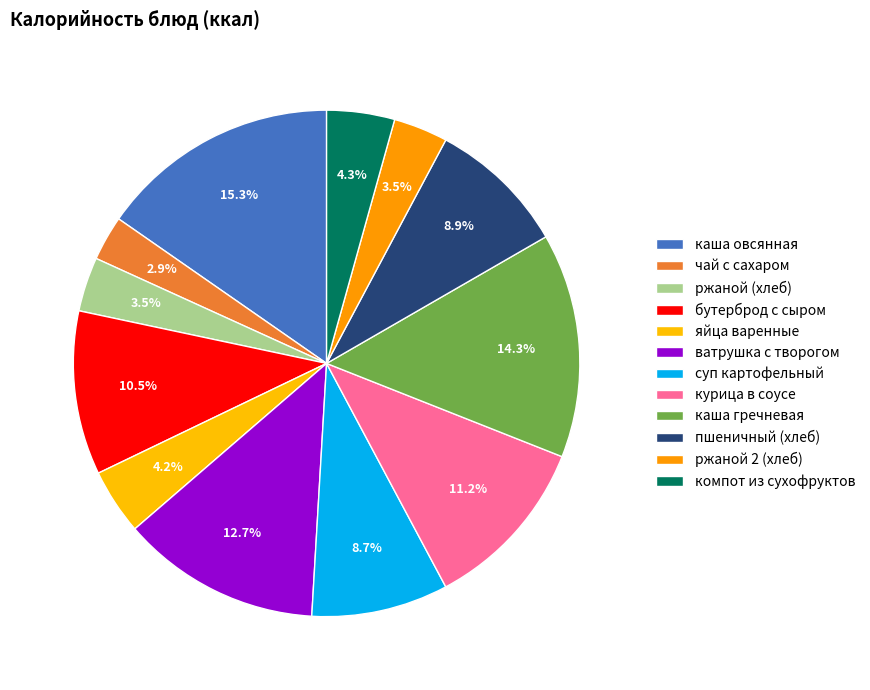

What percentage is the яйца варенные slice, to the nearest percent?

4%